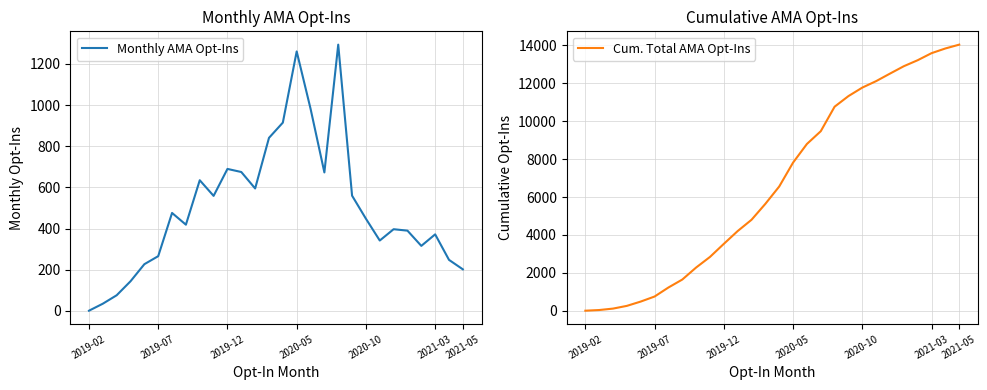

What is the maximum value for Monthly AMA Opt-Ins?

1294